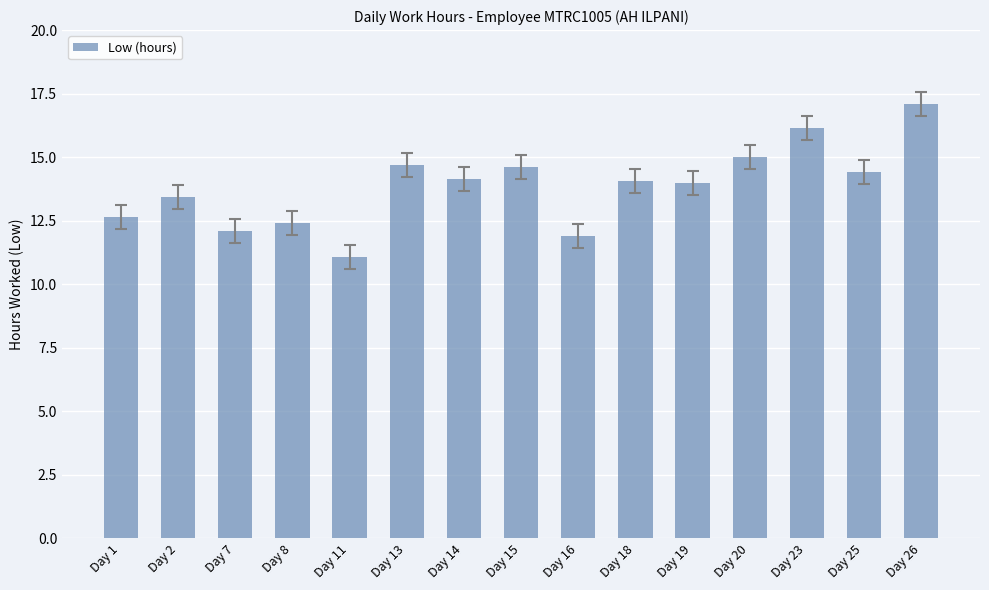

Are the bars horizontal?

No